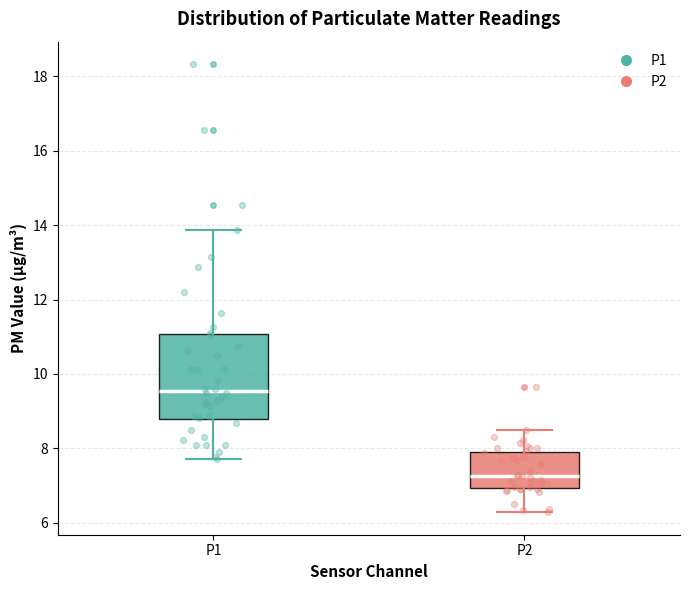

Where is the upper edge of the box for P1 on the y-axis? The values are not printed on the chart, so give them approximately, as read against the axis.

11.0